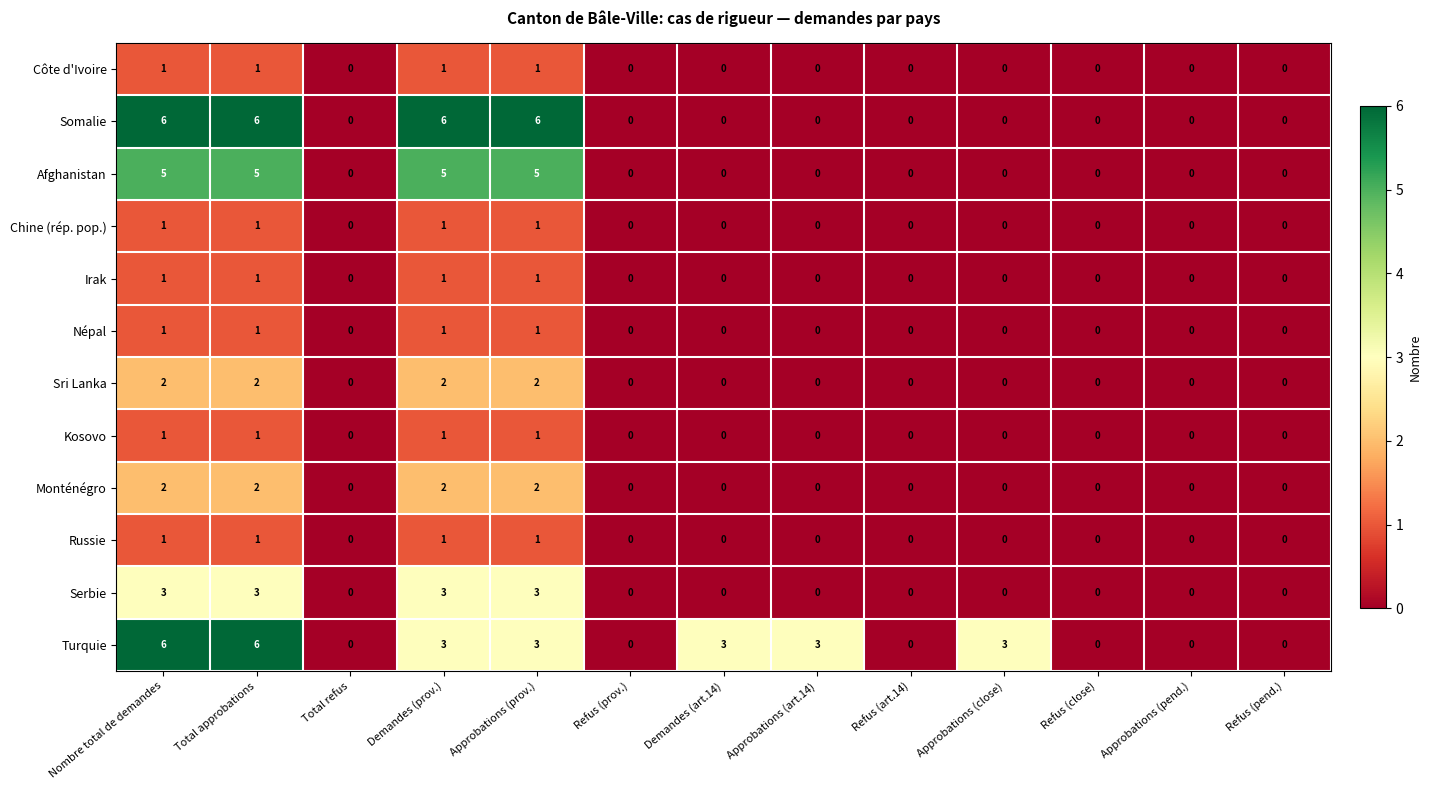

The Kosovo series shows -1 at Demandes (art.14). True or false?

False